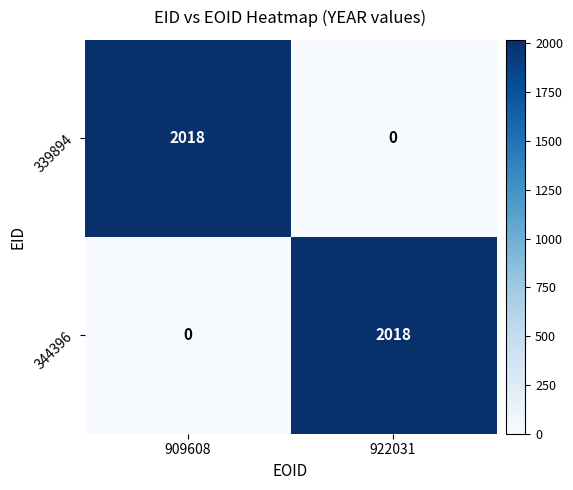

At which label is 344396 closest to 1009?

909608